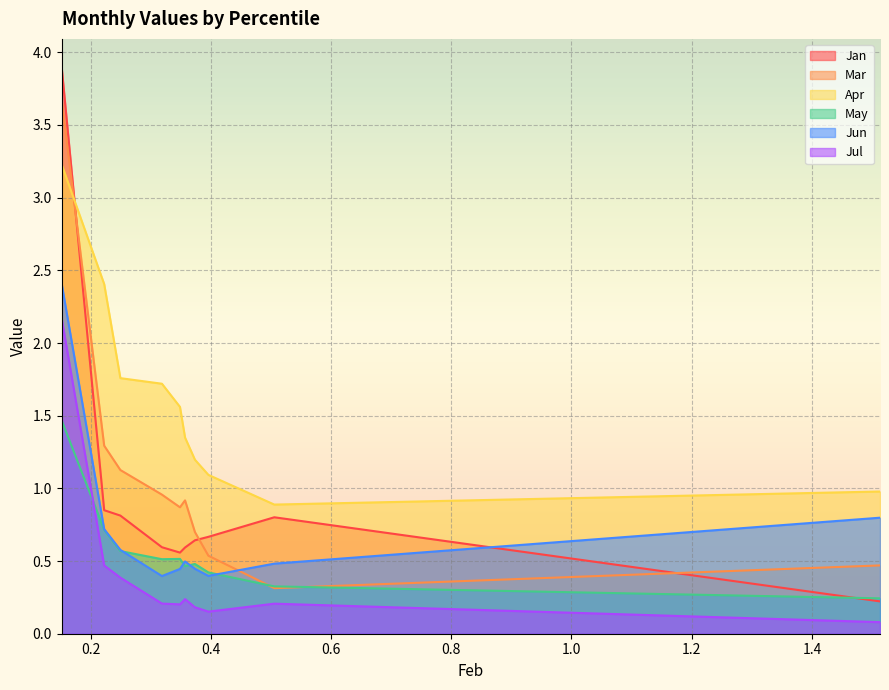

How many times do Jan and Mar cross each other?

3